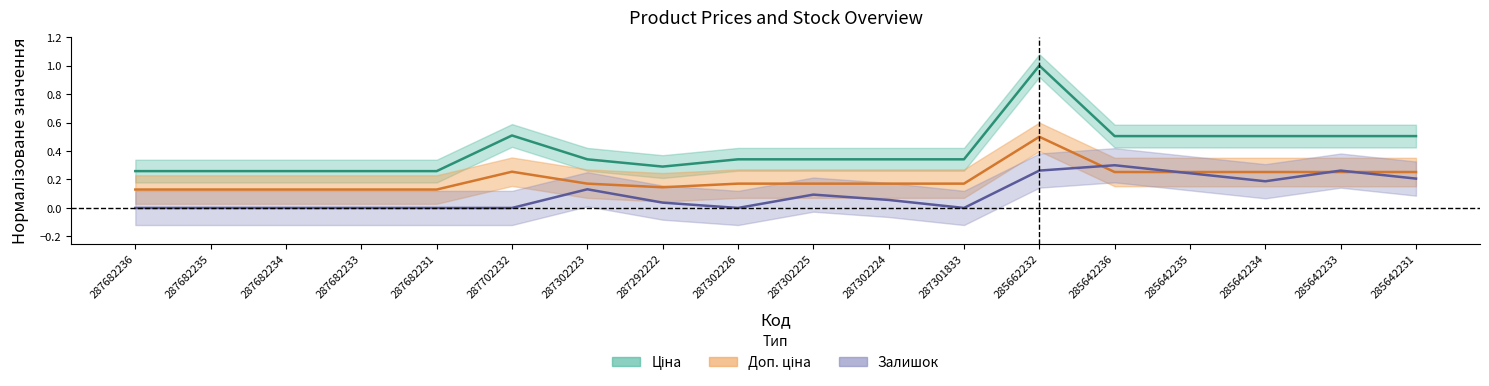

True or false: Ціна and Доп. ціна intersect in this chart.

False